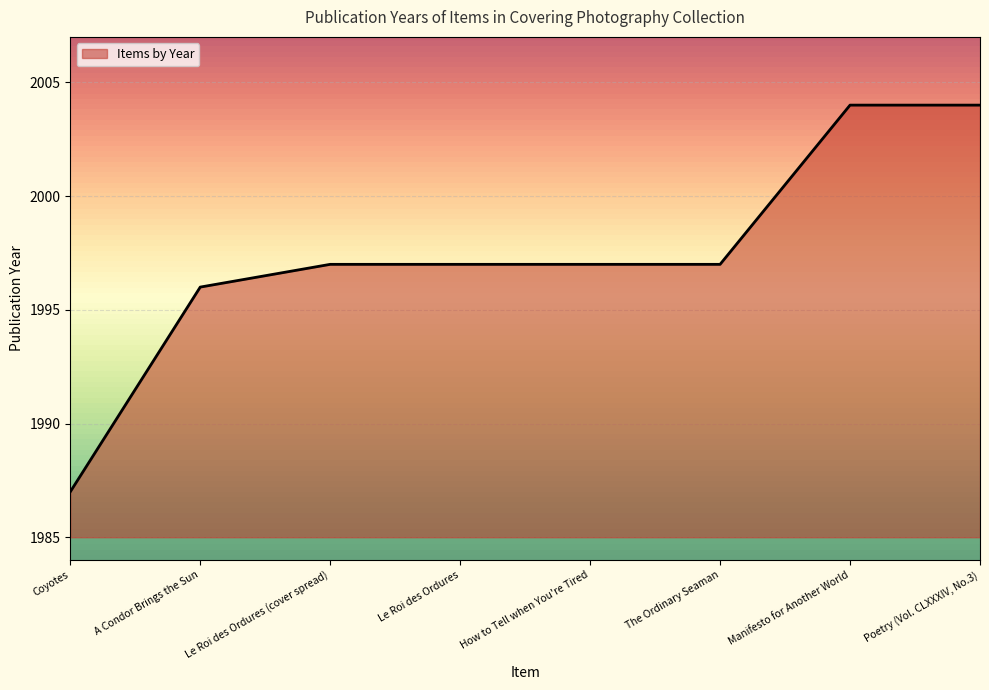

How many lines are shown in the chart?

1